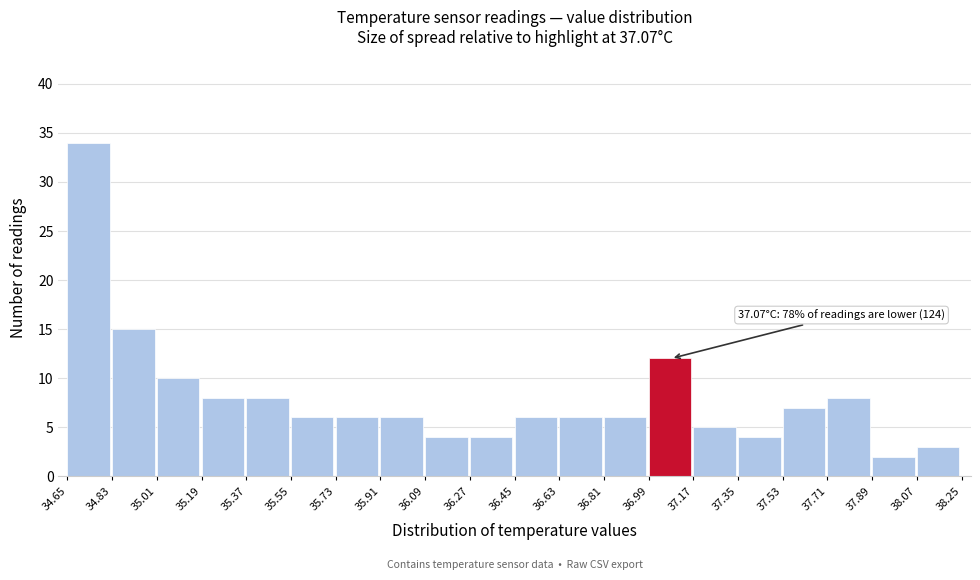

Which range on the x-axis has the tallest bar?

34.65 to 34.83